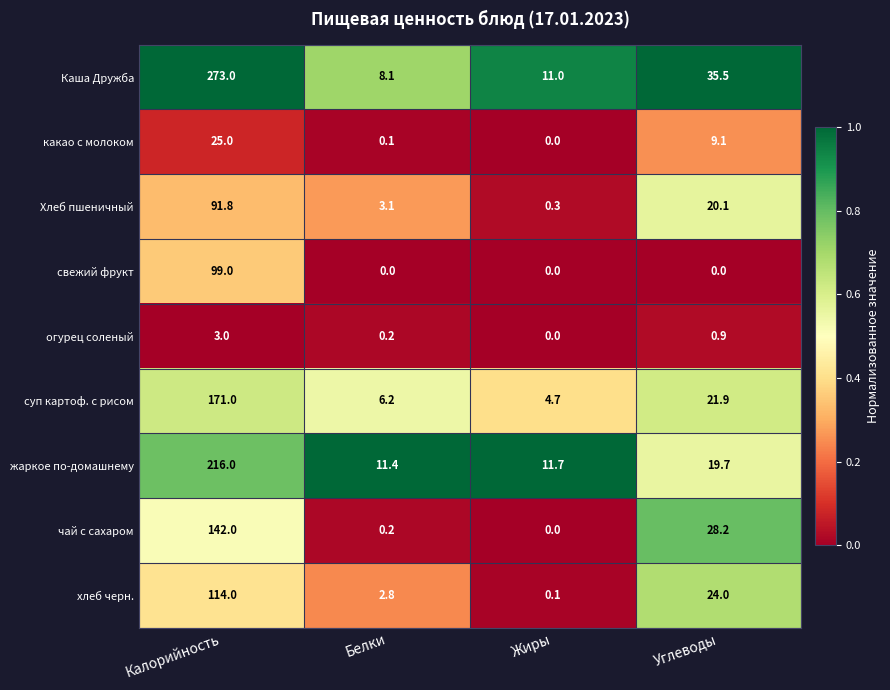

At how many categories does at least one series exceed 0?

4